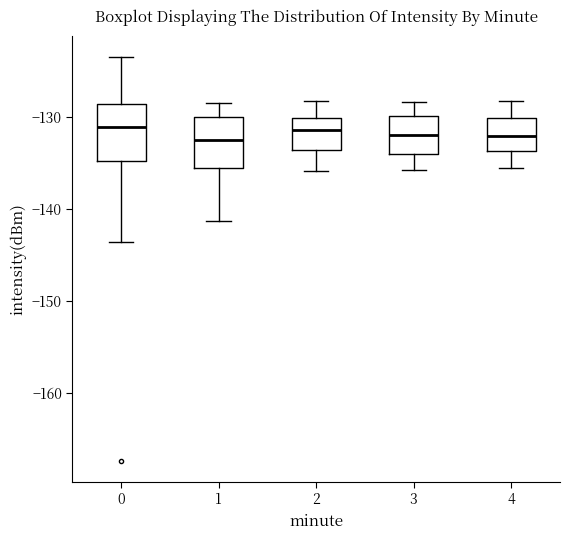

Reading left to right, transcribe this box plot: for each box, give where its median line is, the range the box spans, and where its two whiskers end, as read against the y-axis. The values are not printed on the chart, so give them approximately, as read against the axis.

0: median -131, box -135 to -129, whiskers -144 to -123
1: median -133, box -136 to -130, whiskers -141 to -128
2: median -131, box -134 to -130, whiskers -136 to -128
3: median -132, box -134 to -130, whiskers -136 to -128
4: median -132, box -134 to -130, whiskers -136 to -128